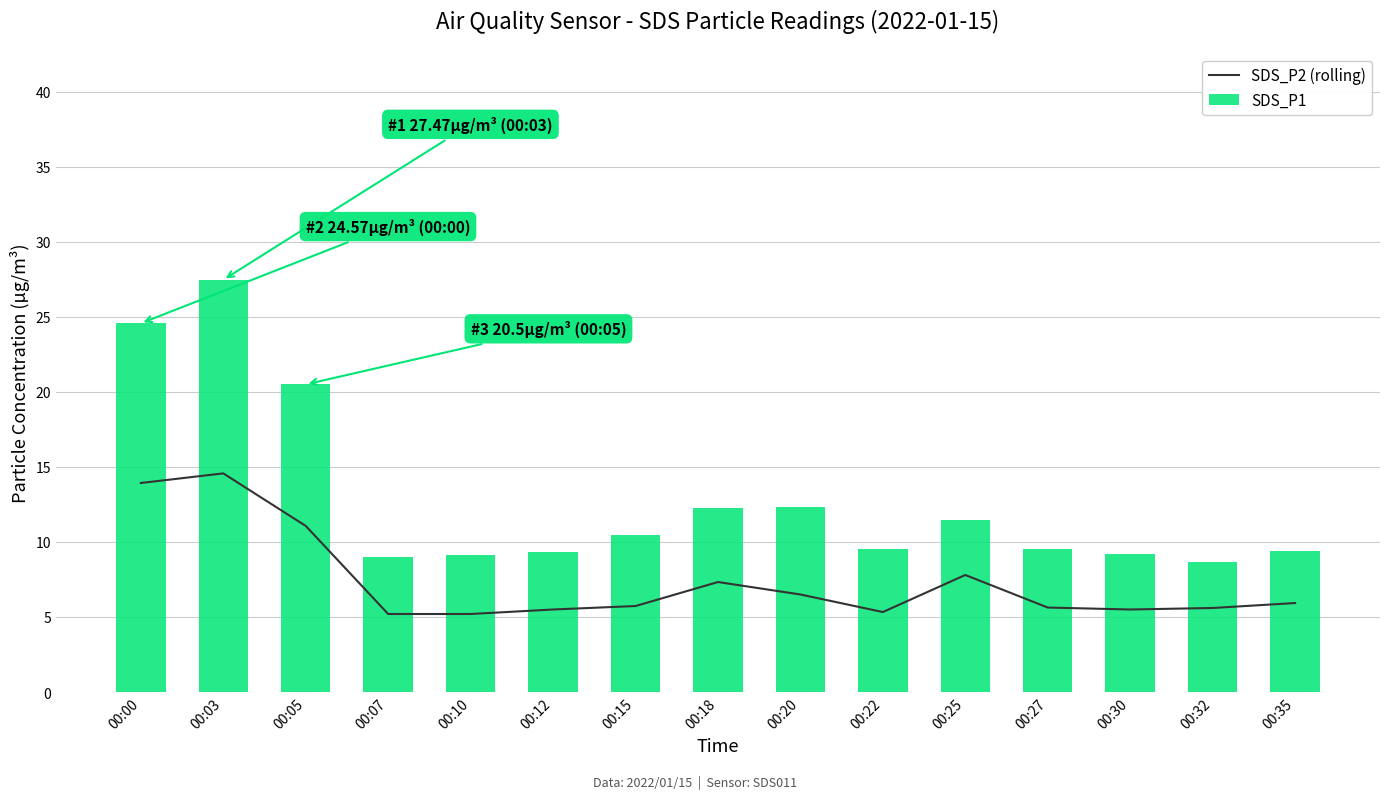

How many data points in SDS_P1 are less than 9?

1